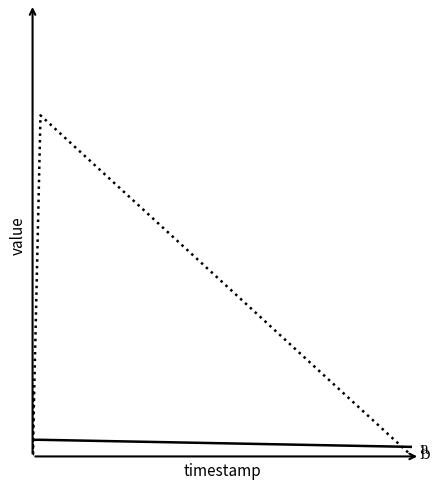

How many series are shown in this chart?

2